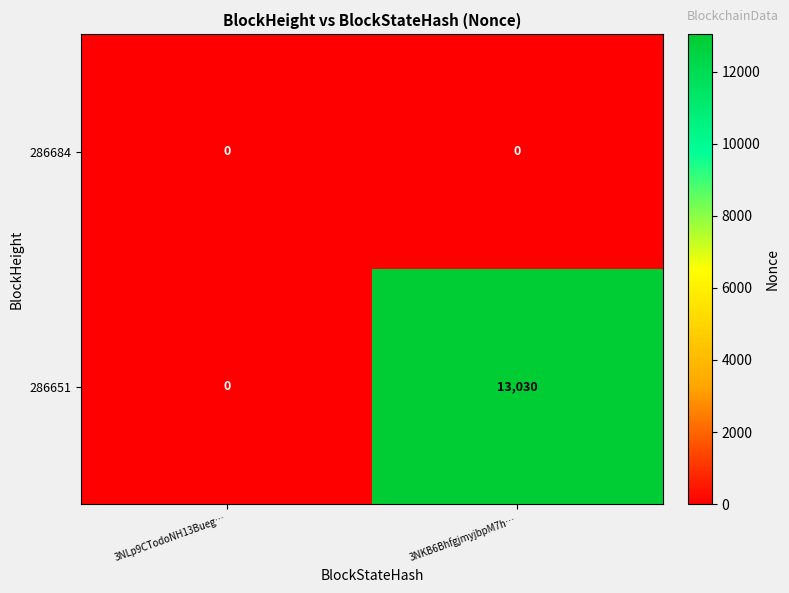

Reading left to right, transcribe all the data shown in this chart.

286684: 0	0
286651: 0	13030